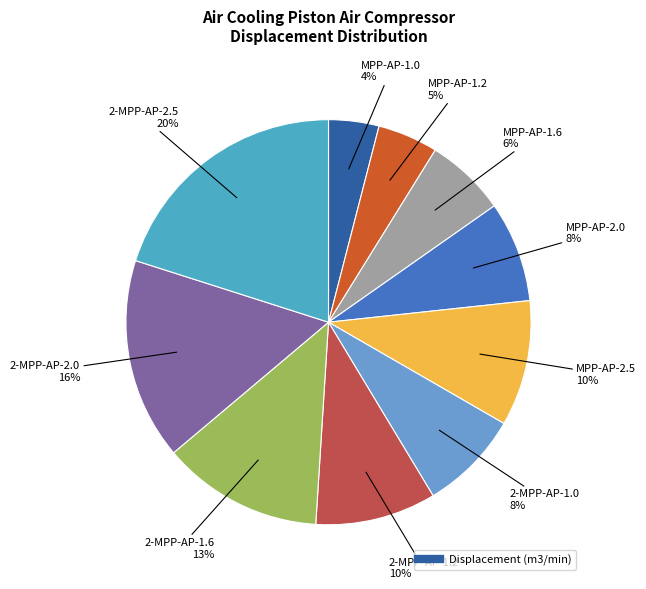

Which category has the smallest portion of the pie?

MPP-AP-1.0